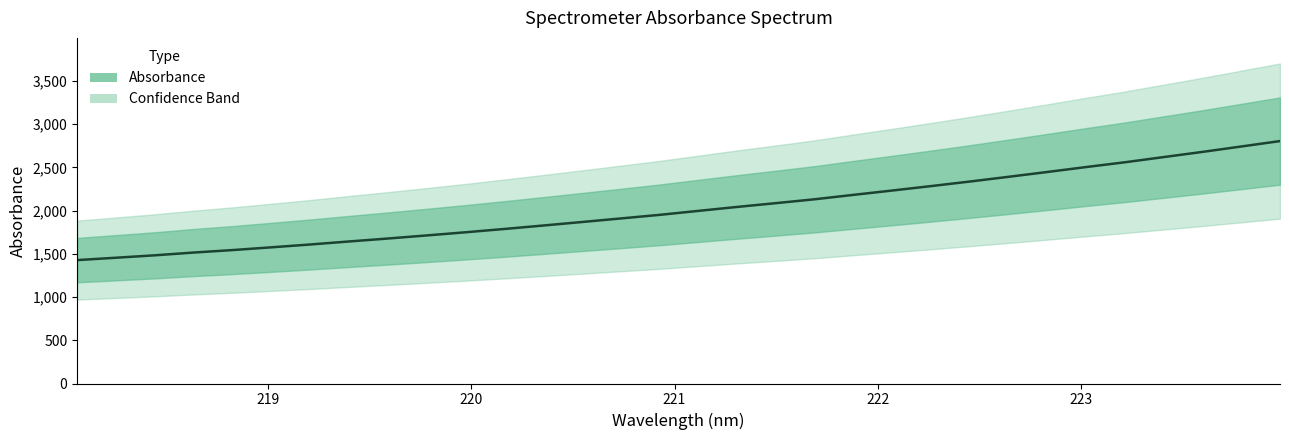

Reading right to left, what are all the values shown in this chart?

2804.4	2741.5	2679.1	2619.2	2559.1	2504.0	2446.8	2391.1	2336.4	2283.6	2232.4	2182.2	2131.2	2086.4	2042.5	1996.8	1950.8	1909.2	1868.1	1827.3	1787.5	1749.2	1712.8	1677.1	1643.0	1608.0	1575.3	1543.4	1514.9	1482.9	1454.9	1427.4